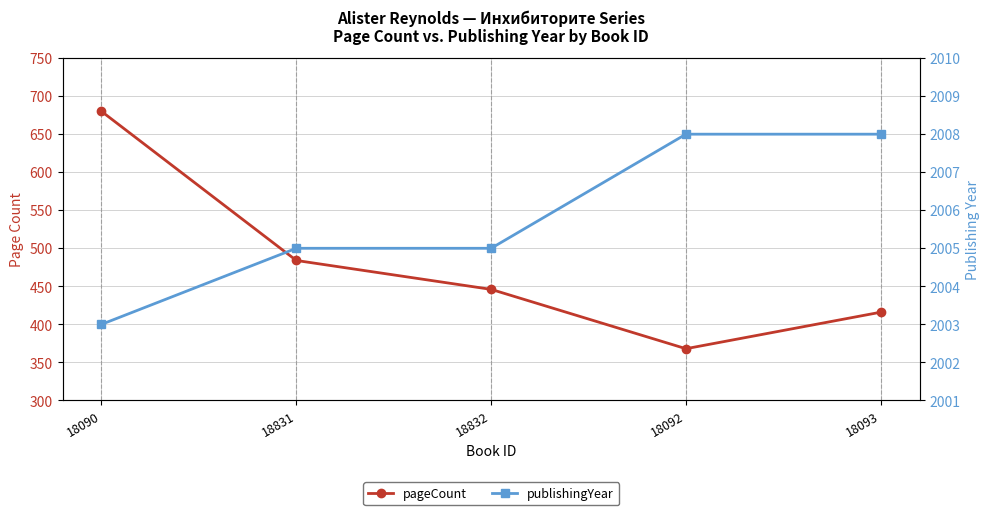

What is the average value of the publishingYear series?

2006